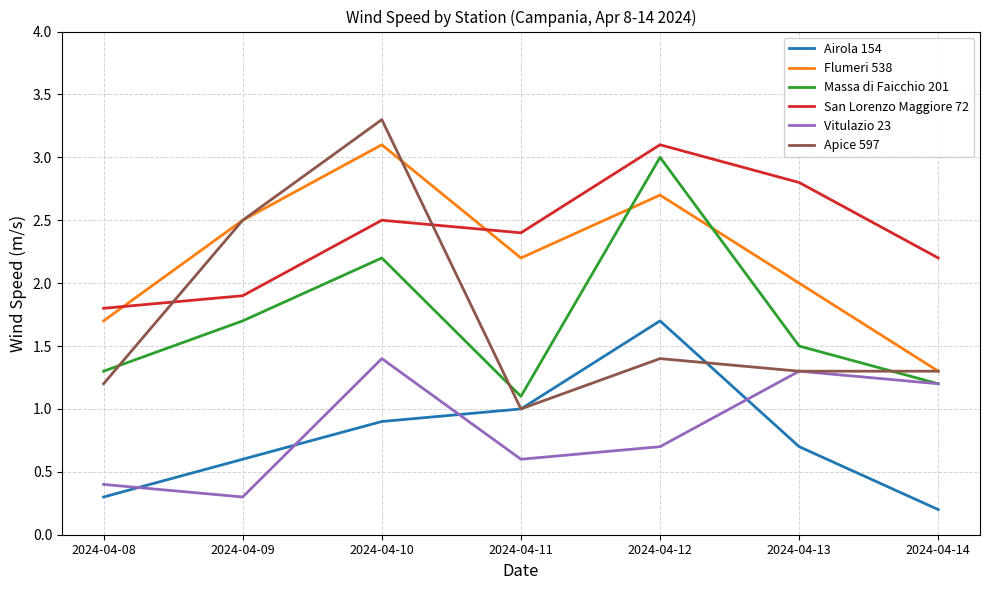

True or false: Massa di Faicchio 201 and Apice 597 intersect in this chart.

True